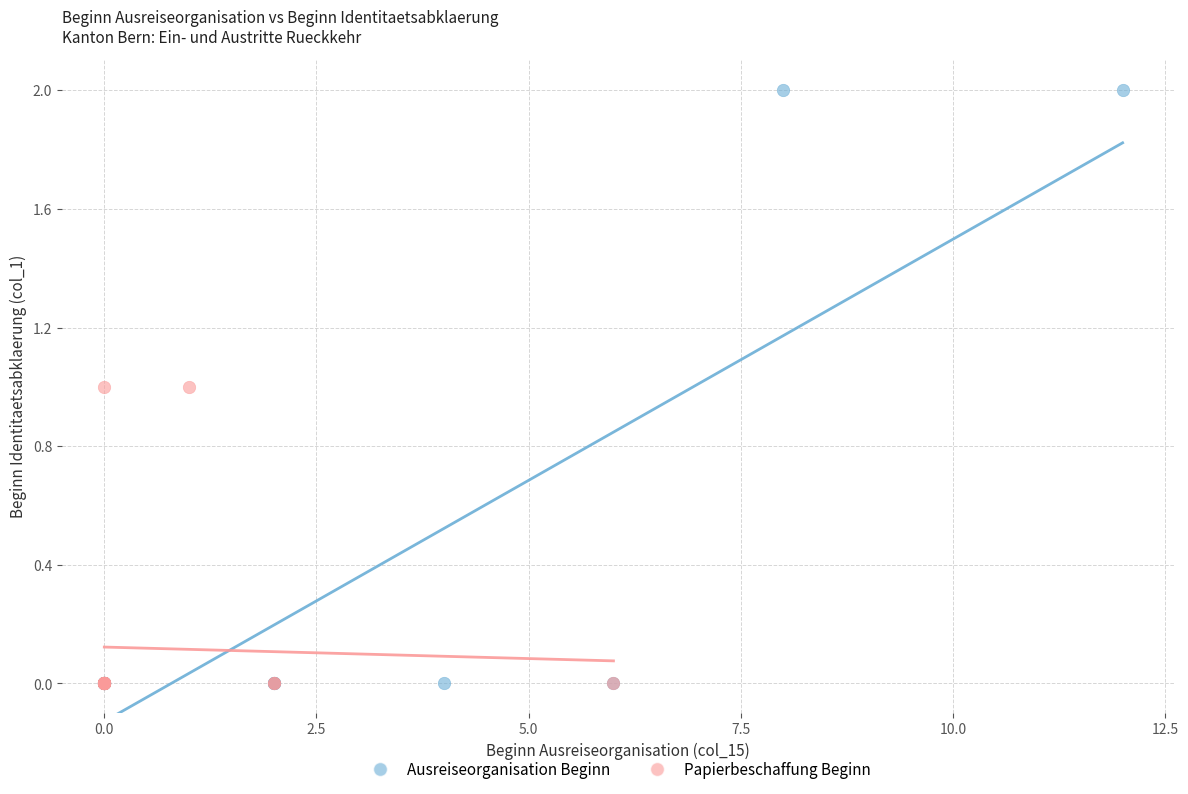

Which series contains the highest Y value?

Ausreiseorganisation Beginn